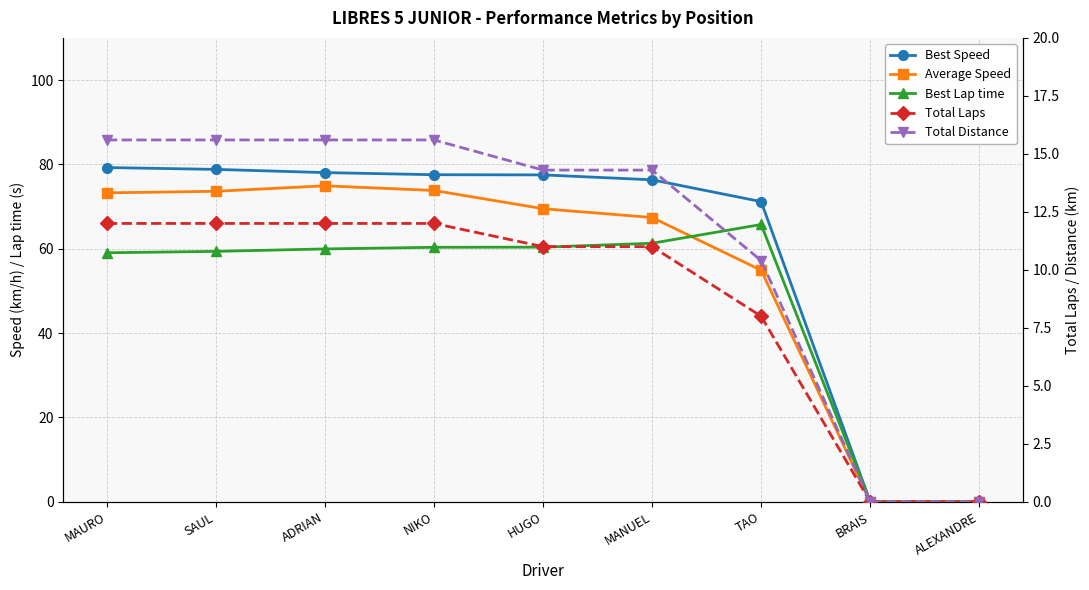

What are all the series names shown in the legend?

Best Speed, Average Speed, Best Lap time, Total Laps, Total Distance